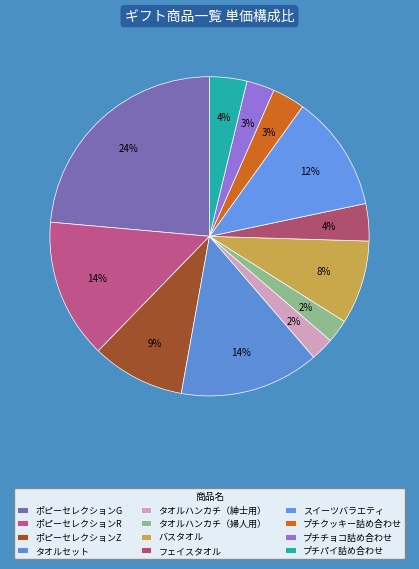

Which category has the biggest portion of the pie?

ポピーセレクションG